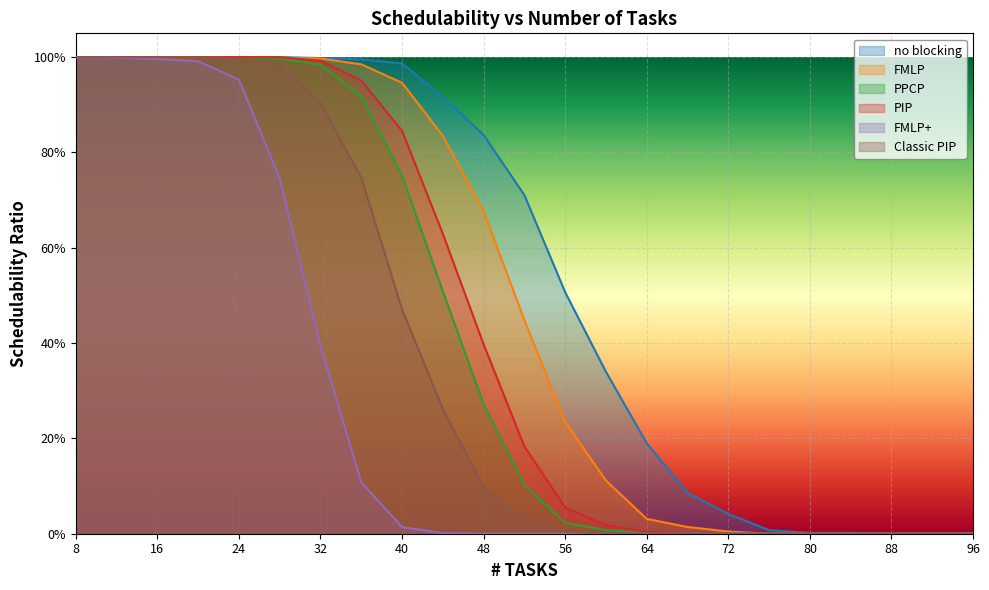

True or false: FMLP and no blocking cross at least once.

False